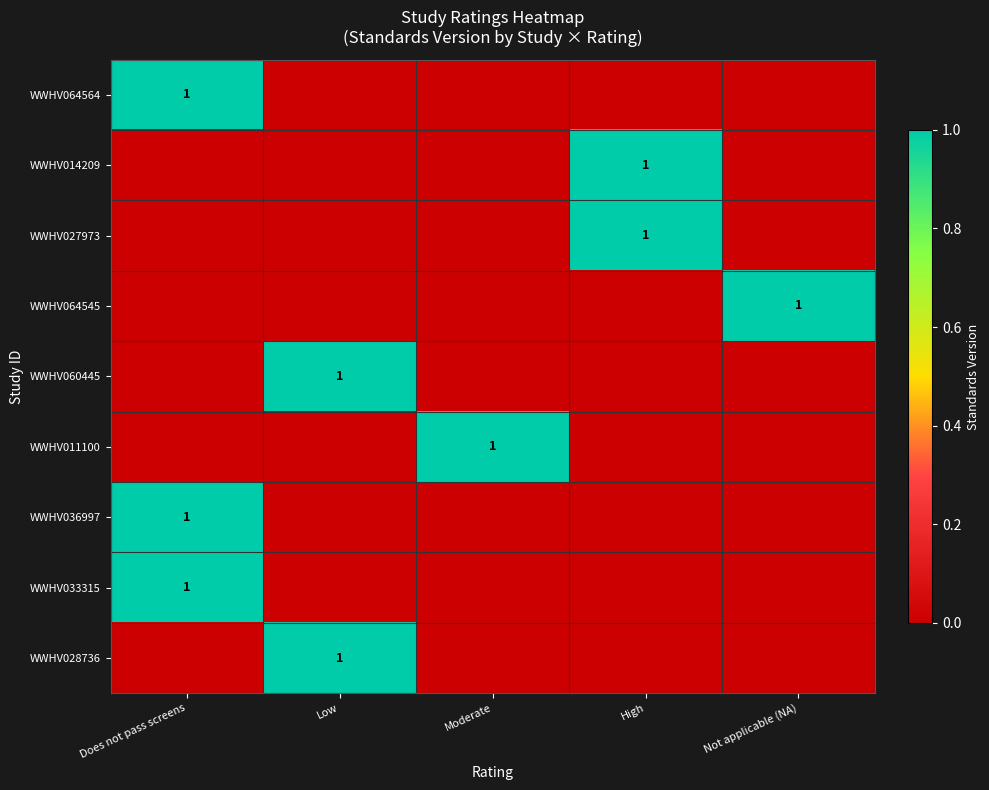

The WWHV033315 series shows 2 at Does not pass screens. True or false?

False